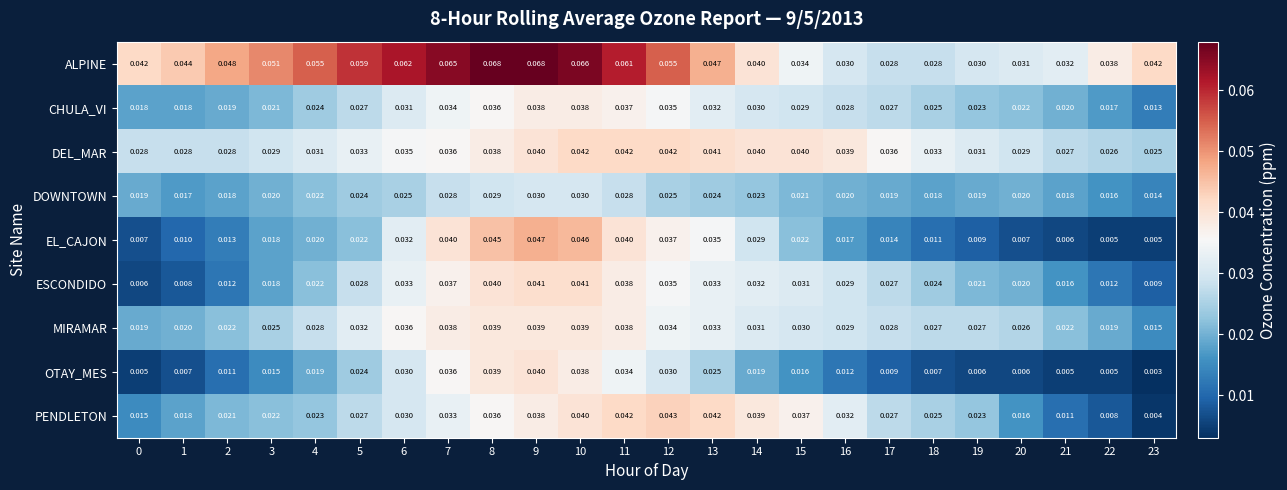

What is the total value across all series at 15?

0.3